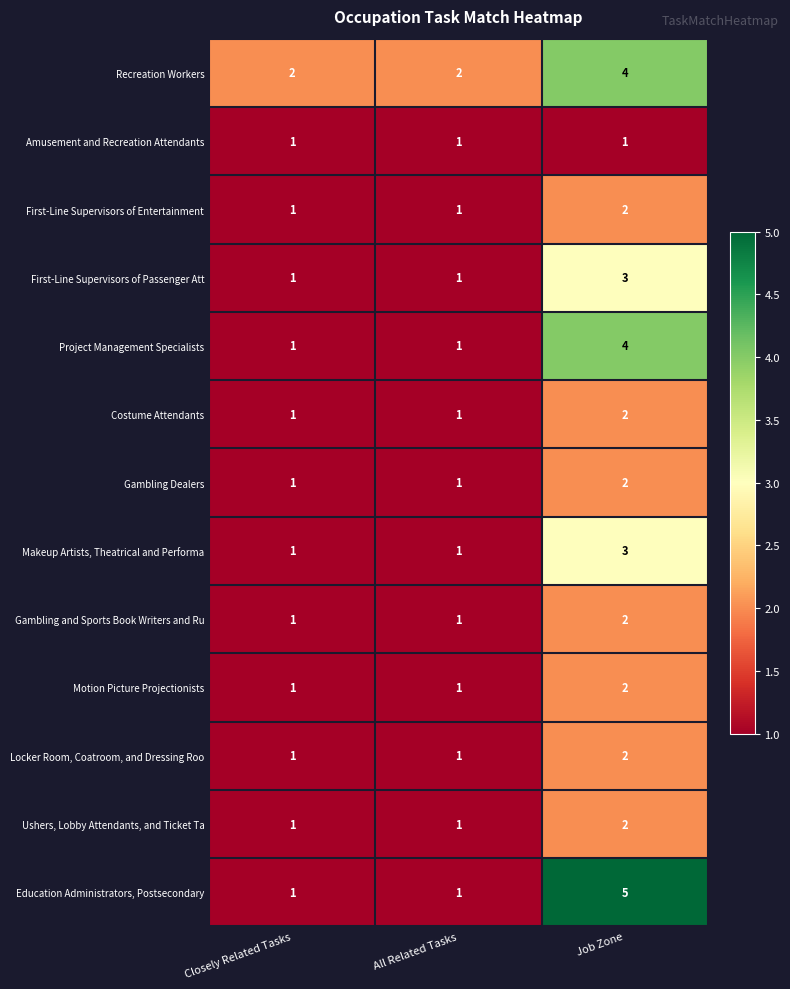

True or false: Costume Attendants has a value of 1 at All Related Tasks.

True